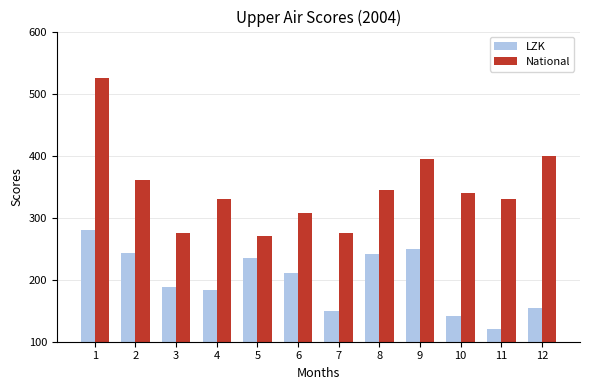

Which series has the largest total across all categories?

National